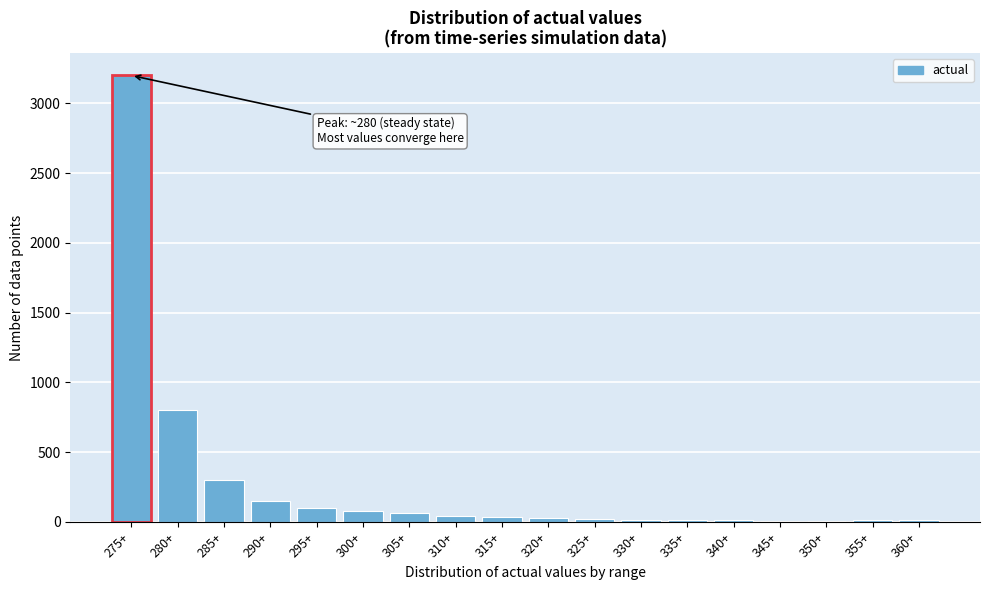

At which label is the value closest to 1604?

280+